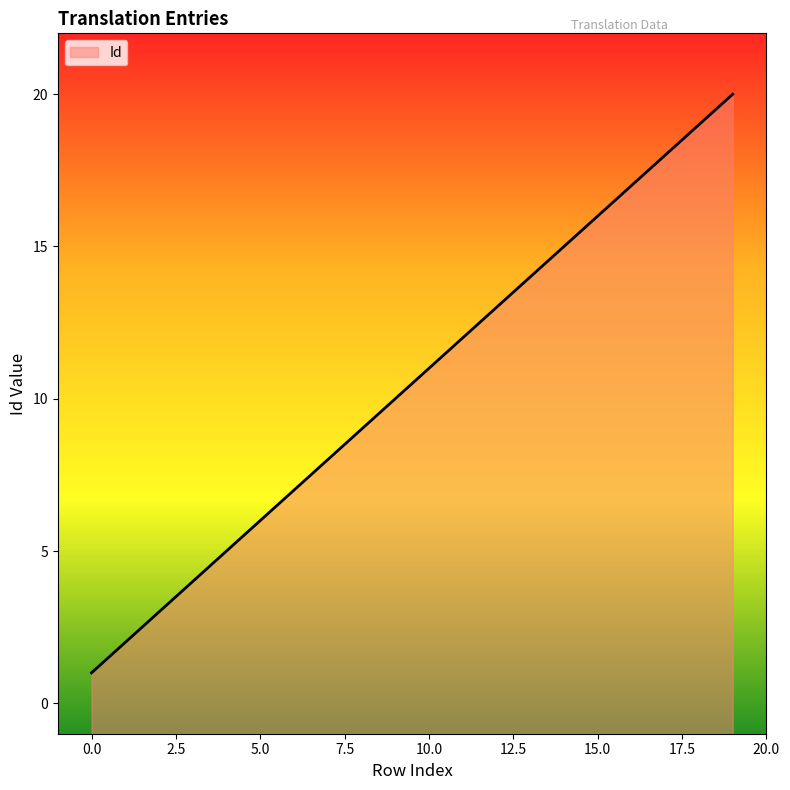

What is the difference between the maximum and minimum values?

19